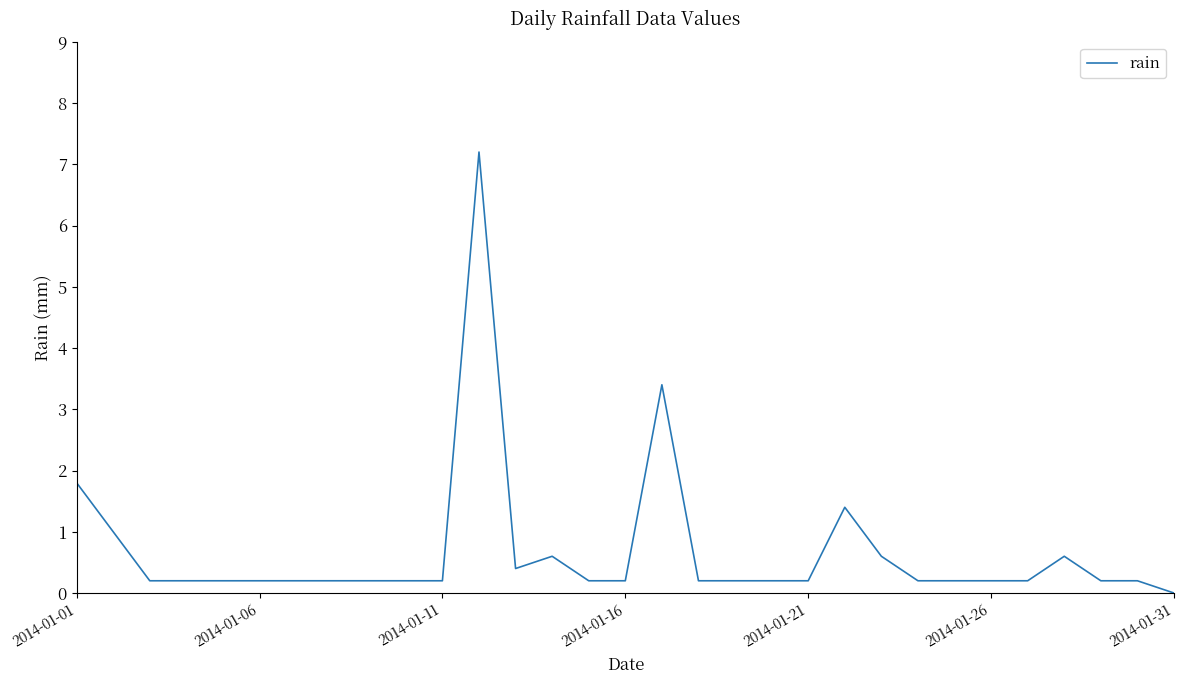

What is the difference between the maximum and minimum values?

7.2